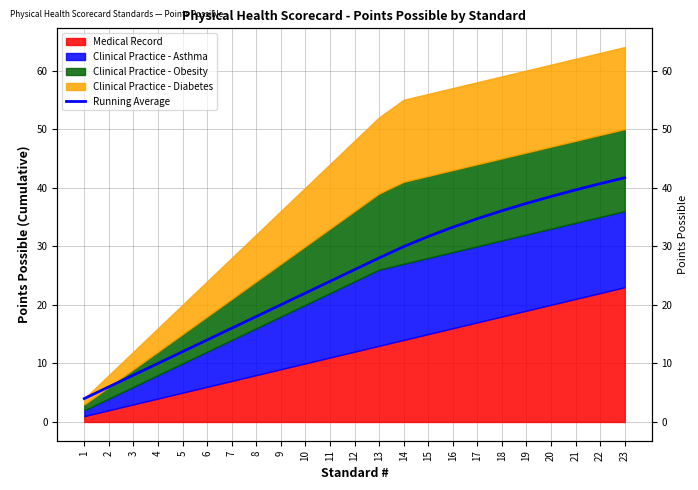

What is the minimum value shown in the chart?

4.0